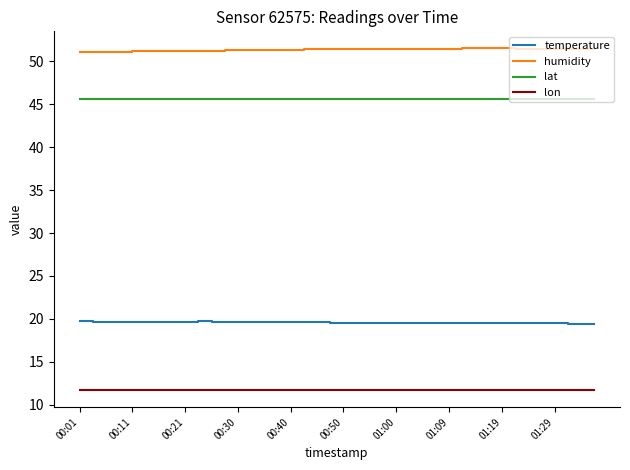

What is the sum of all lat values?

1825.5